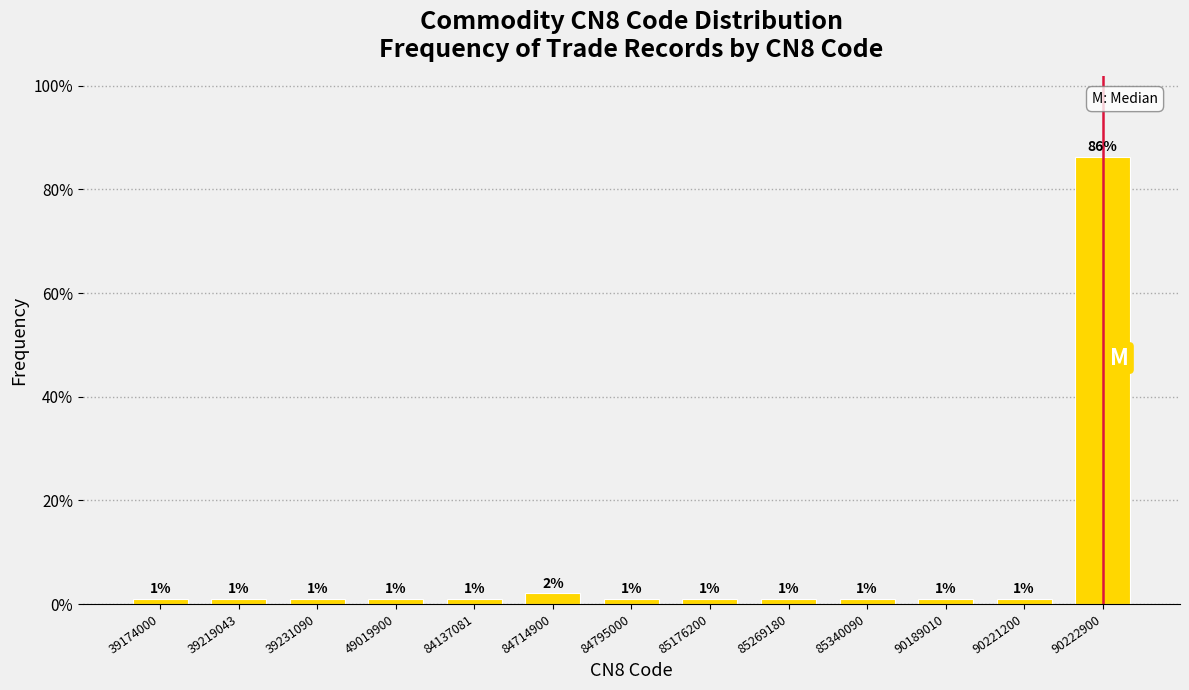

Does the chart contain any negative values?

No